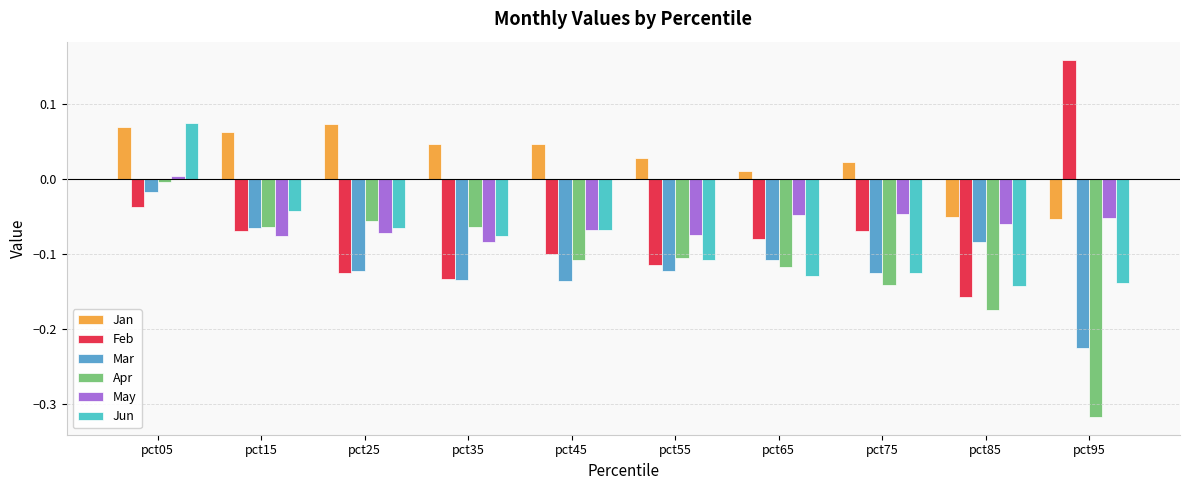

The Mar series shows -0.1 at pct85. True or false?

True